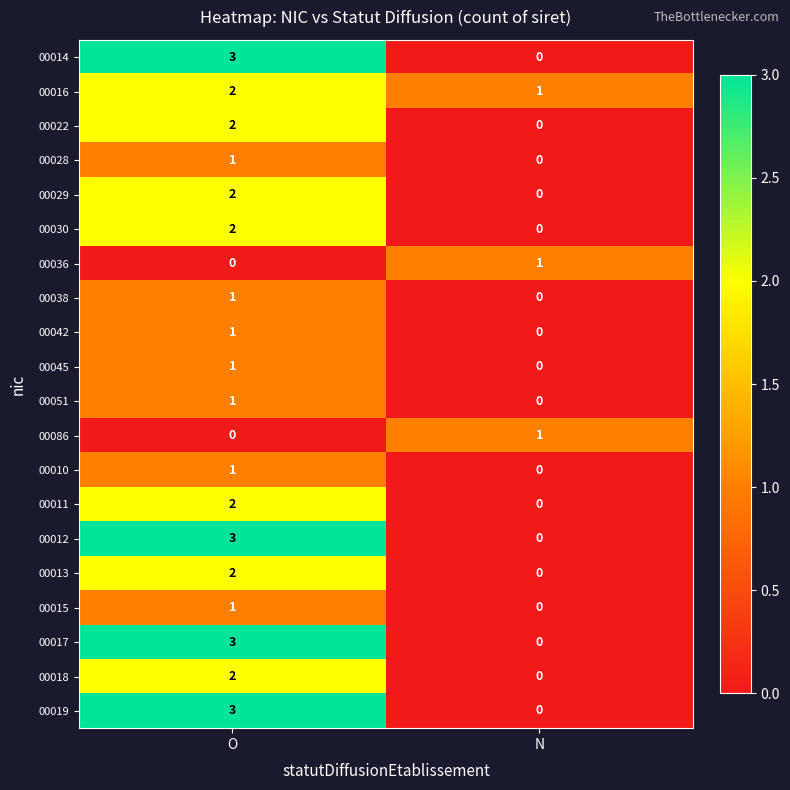

What is the difference between the highest and lowest values at O?

3